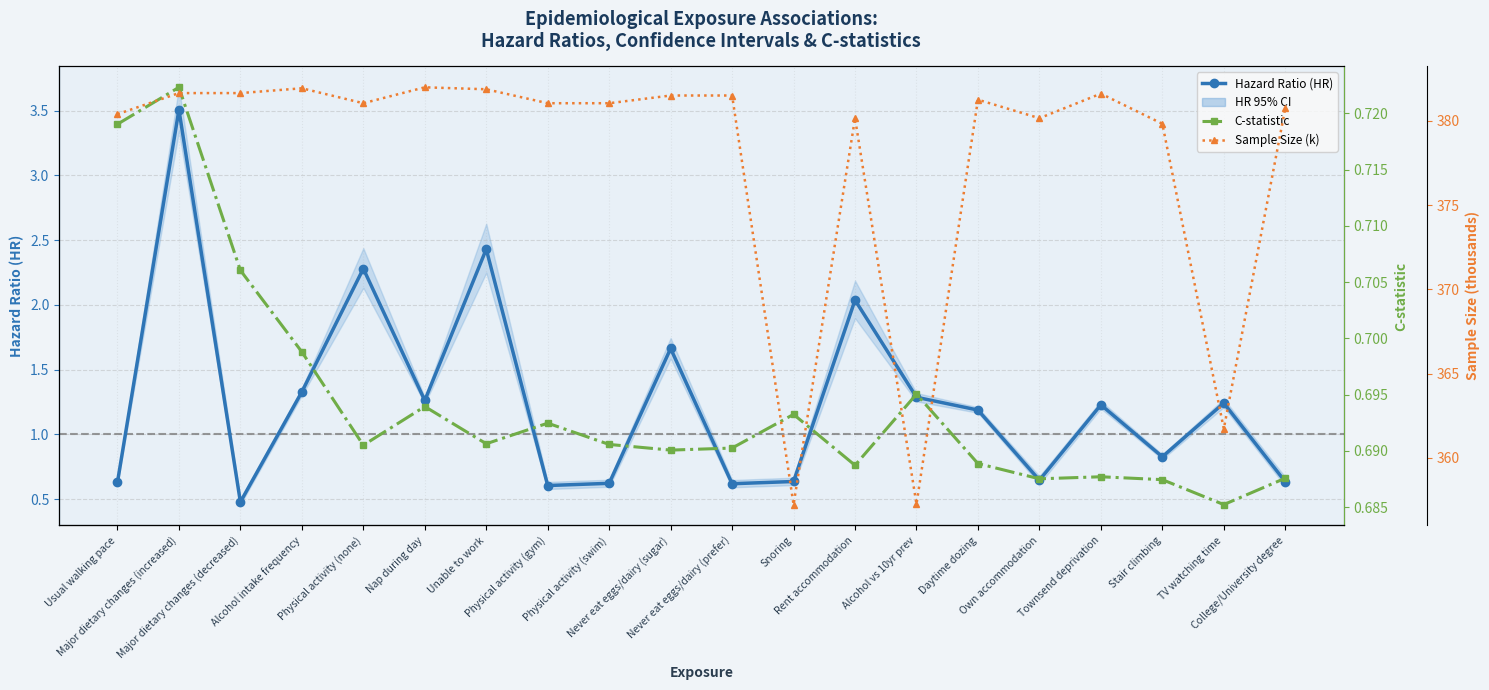

True or false: Sample Size (k) has a value of 381.5 at Never eat eggs/dairy (sugar).

True